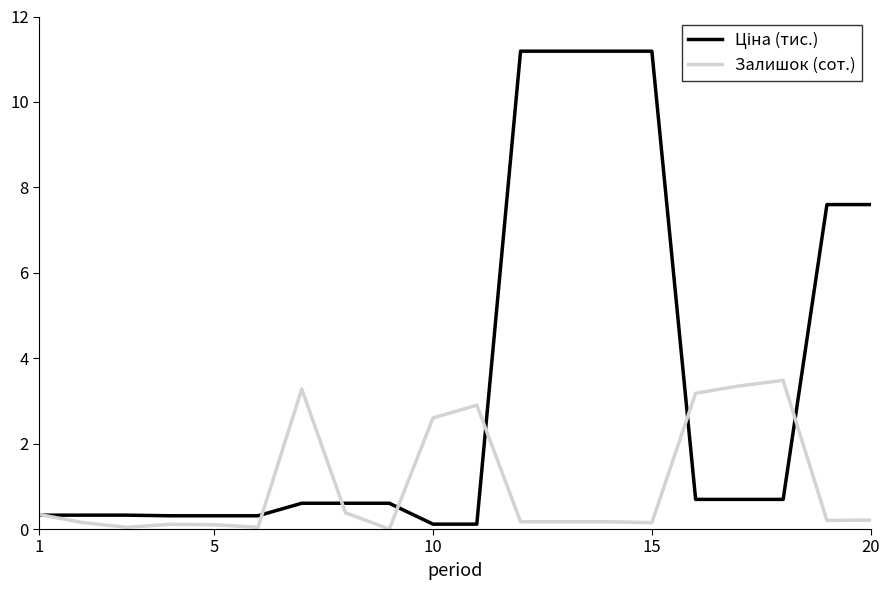

What is the greatest value displayed?

11.2